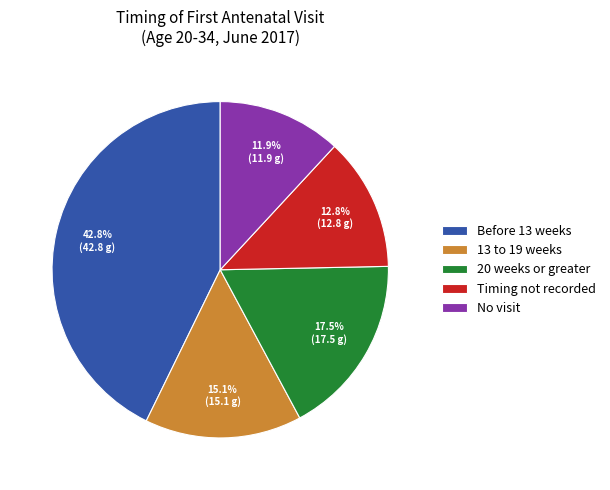

Rank the categories by value from lowest to highest.

No visit, Timing not recorded, 13 to 19 weeks, 20 weeks or greater, Before 13 weeks